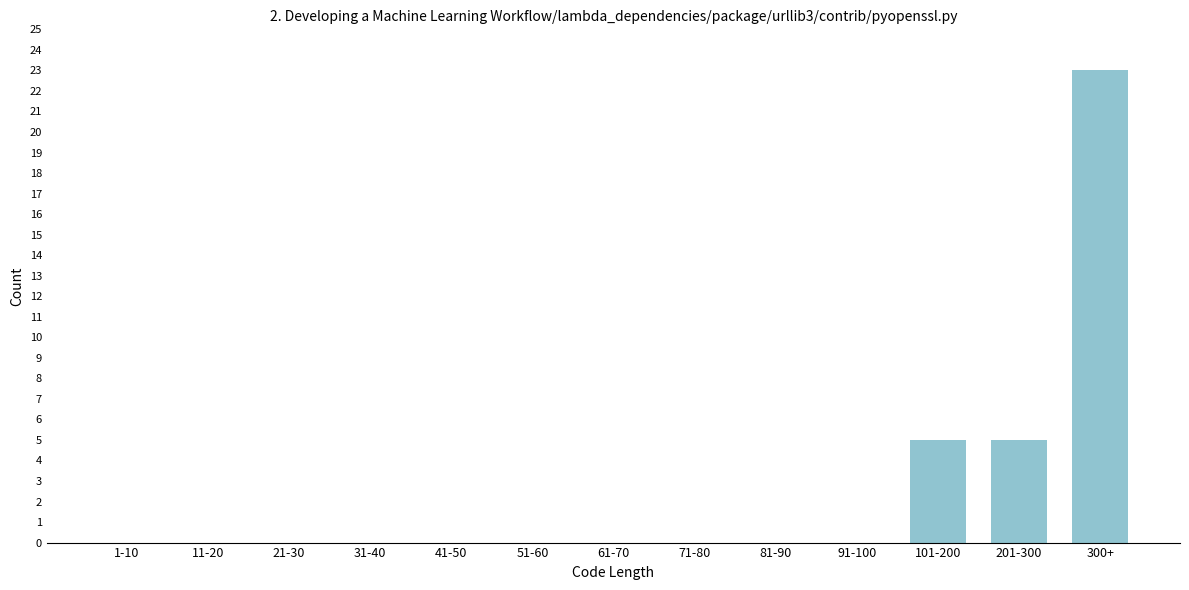

Reading left to right, list all the values displayed in this chart.

1-10=0	11-20=0	21-30=0	31-40=0	41-50=0	51-60=0	61-70=0	71-80=0	81-90=0	91-100=0	101-200=5	201-300=5	300+=23